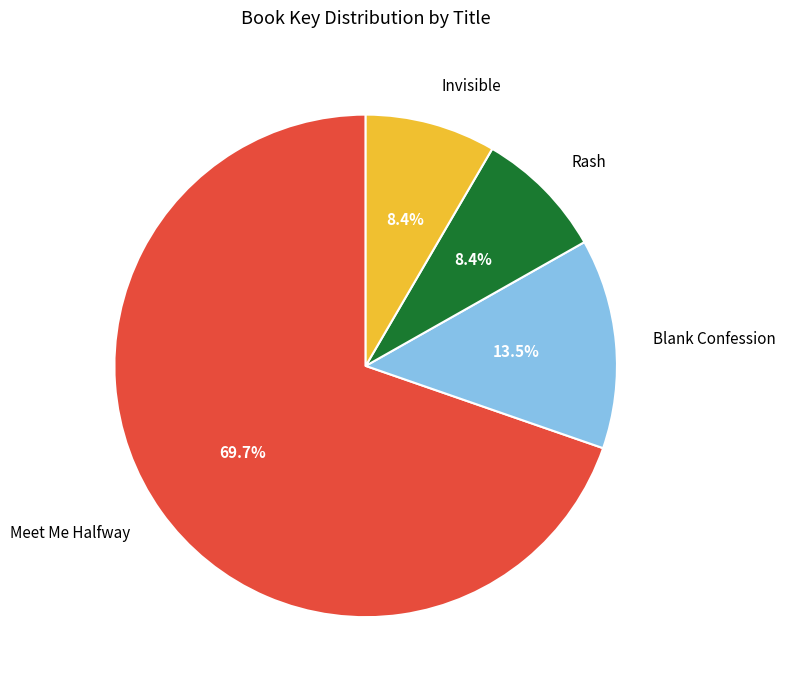

Count the number of slices in the pie.

4